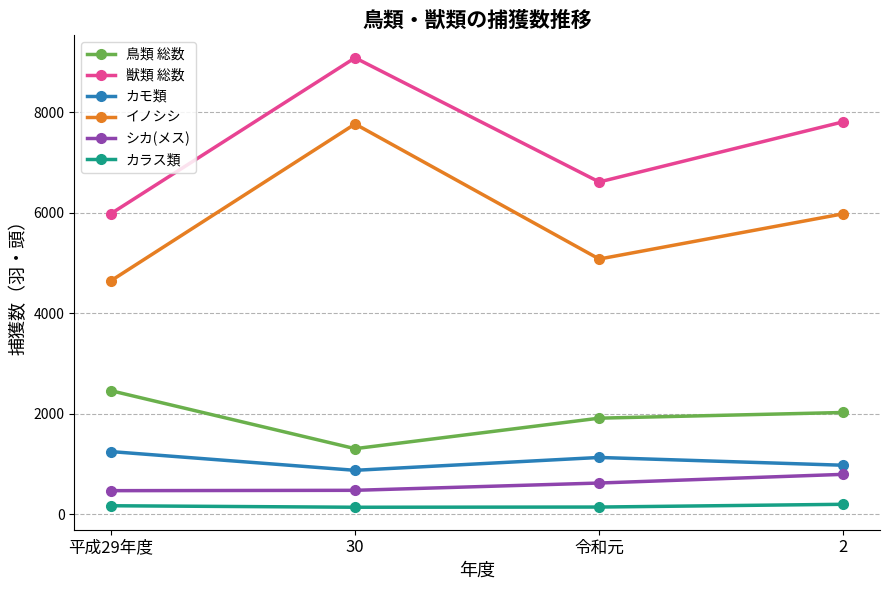

What is the sum of the シカ(メス) values at 2 and 30?

1262